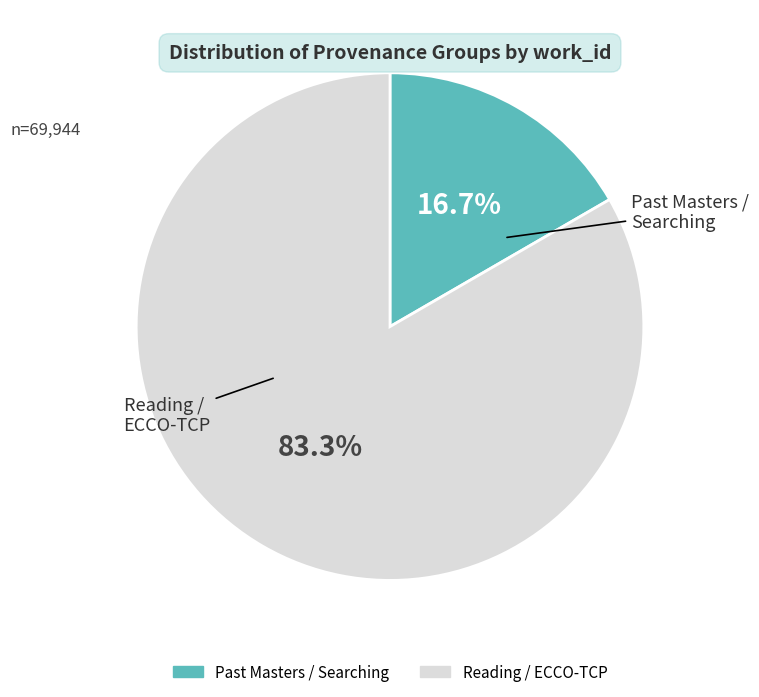

Is there a majority slice in this chart?

Yes